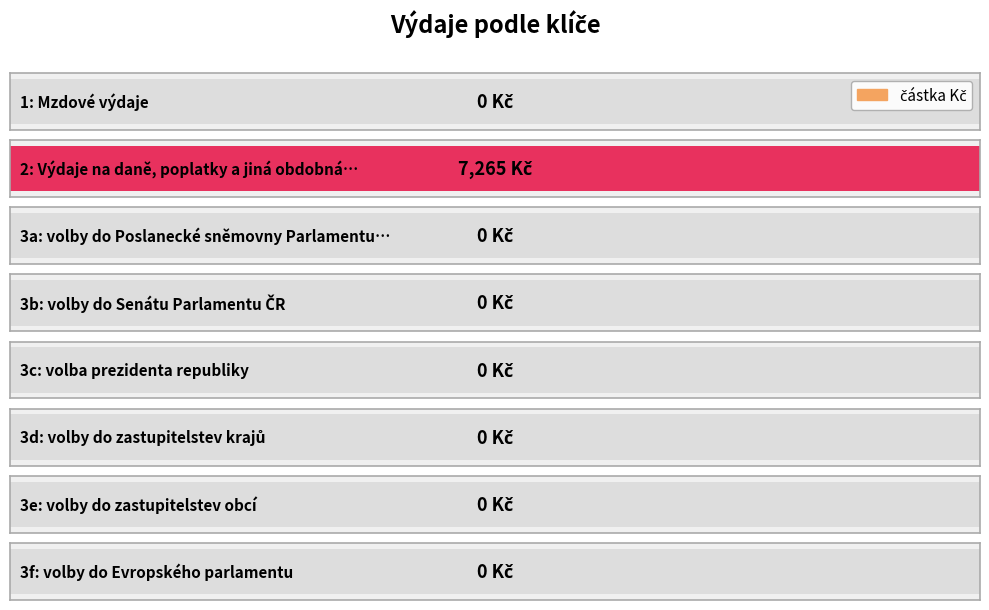

Reading right to left, list all the values displayed in this chart.

3f=0	3e=0	3d=0	3c=0	3b=0	3a=0	2=7265	1=0